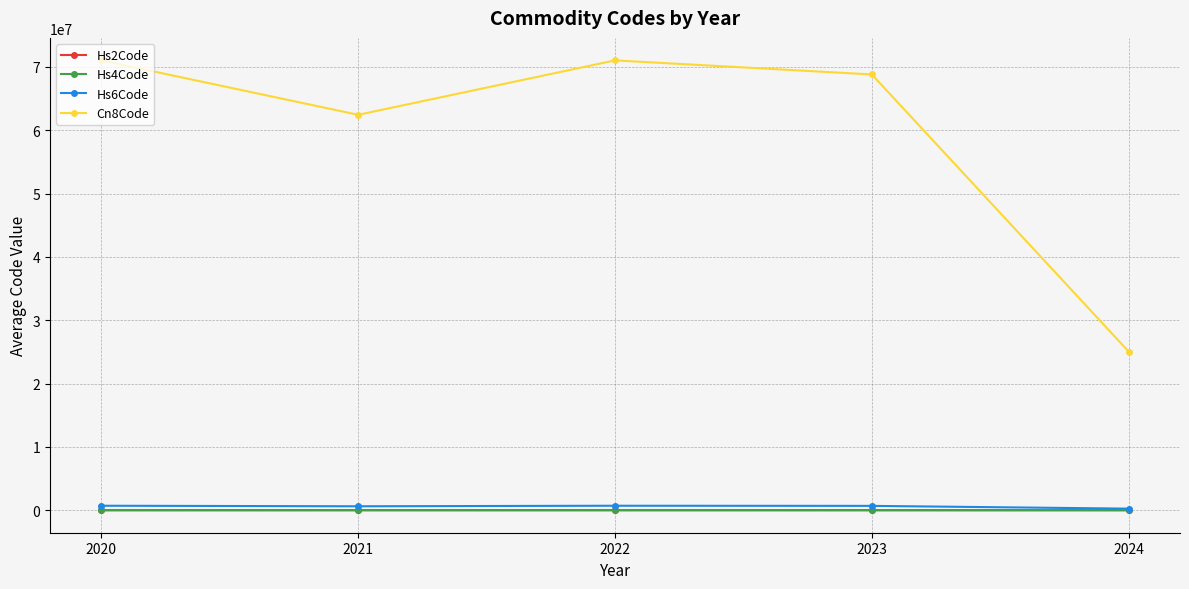

True or false: Cn8Code and Hs6Code intersect in this chart.

False